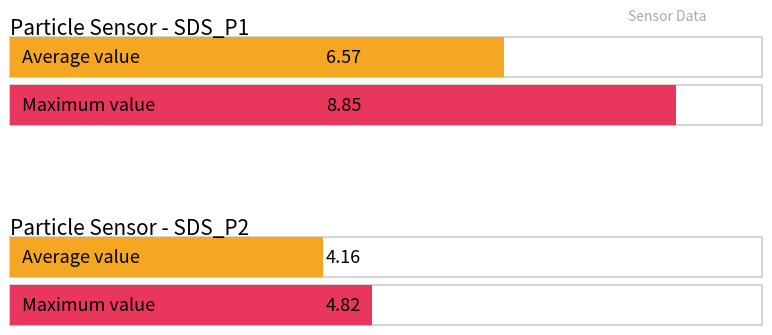

Which series has the widest spread of values?

SDS_P1